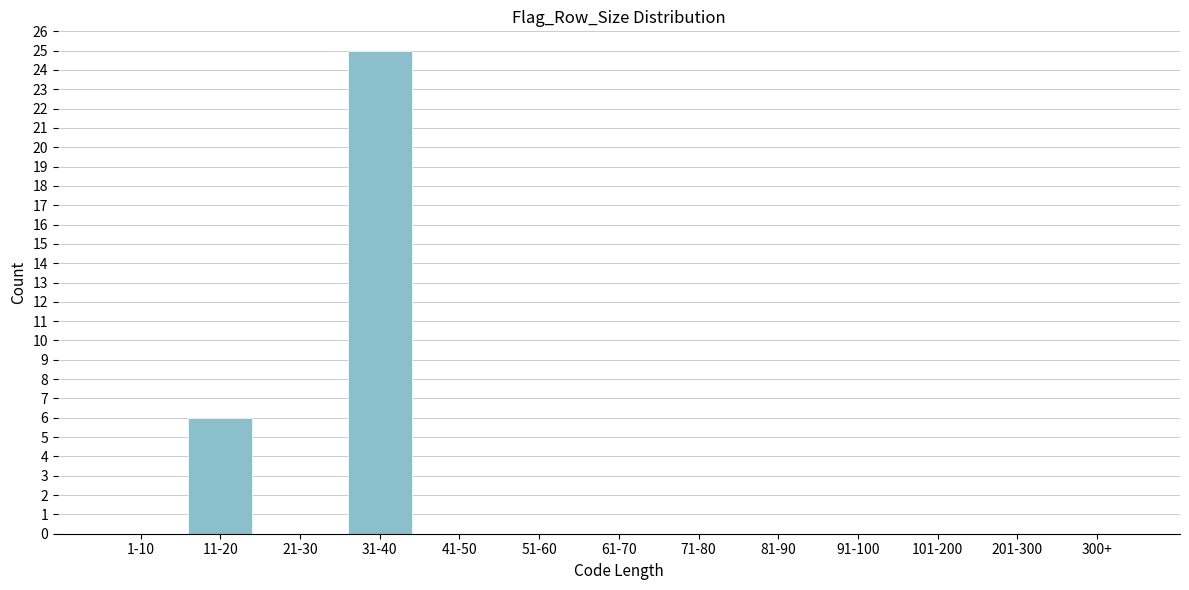

Reading right to left, what are all the values shown in this chart?

300+=0	201-300=0	101-200=0	91-100=0	81-90=0	71-80=0	61-70=0	51-60=0	41-50=0	31-40=25	21-30=0	11-20=6	1-10=0